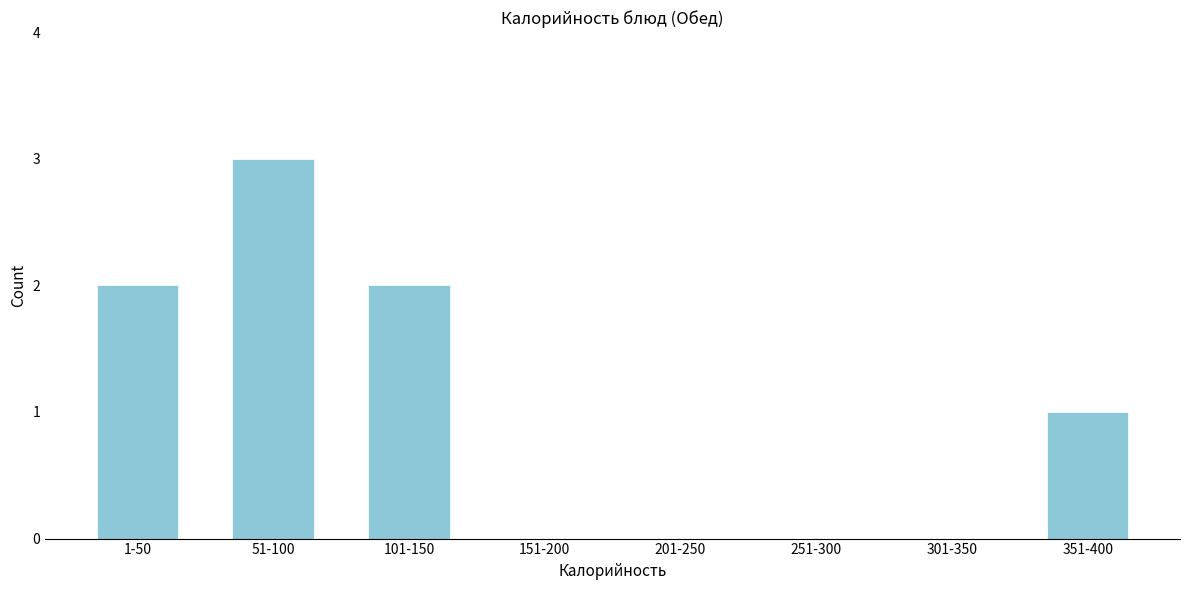

Reading left to right, extract all data points from this chart.

1-50=2	51-100=3	101-150=2	151-200=0	201-250=0	251-300=0	301-350=0	351-400=1